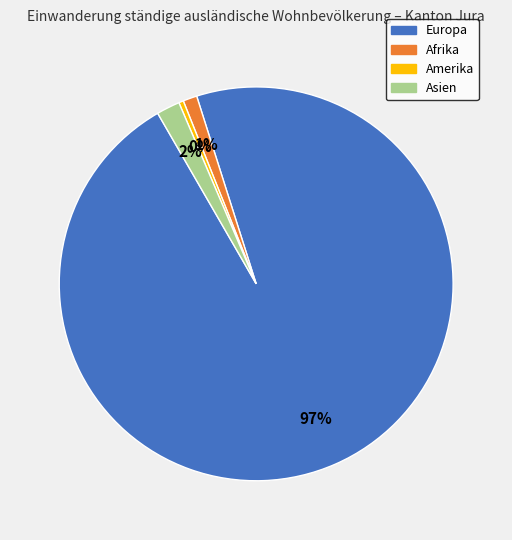

To the nearest percent, what is the average slice percentage?

25%